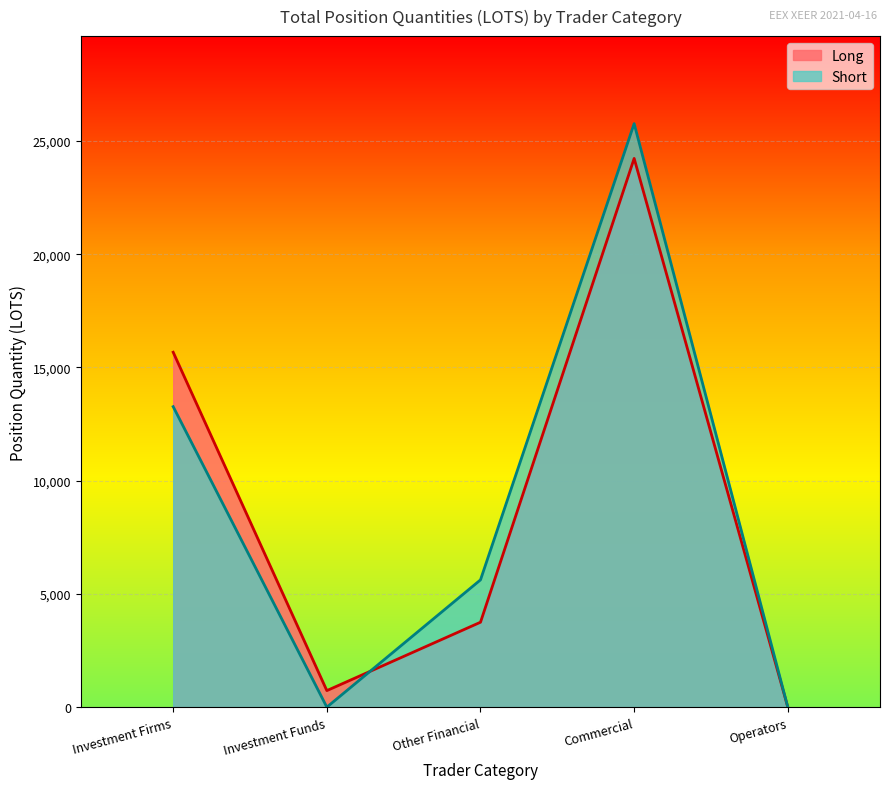

Is it true that Long equals 41134.3 at Commercial?

False